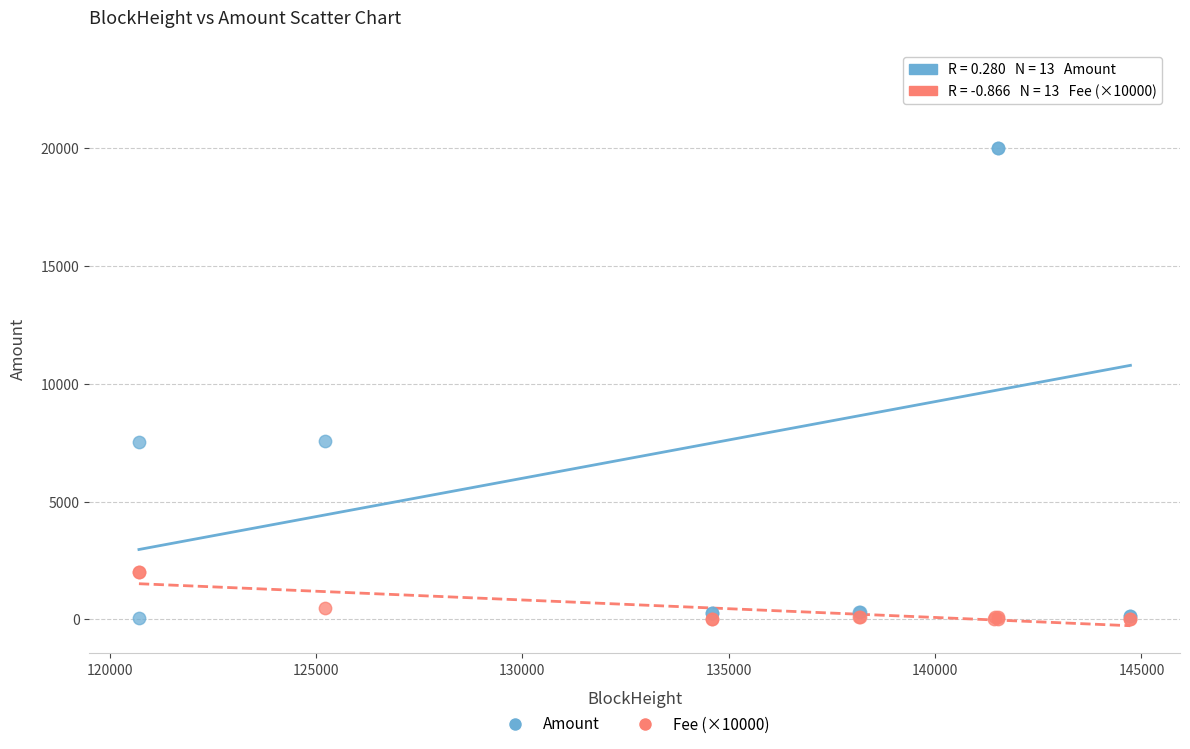

What are all the series names shown in the legend?

Amount, Fee (×10000)